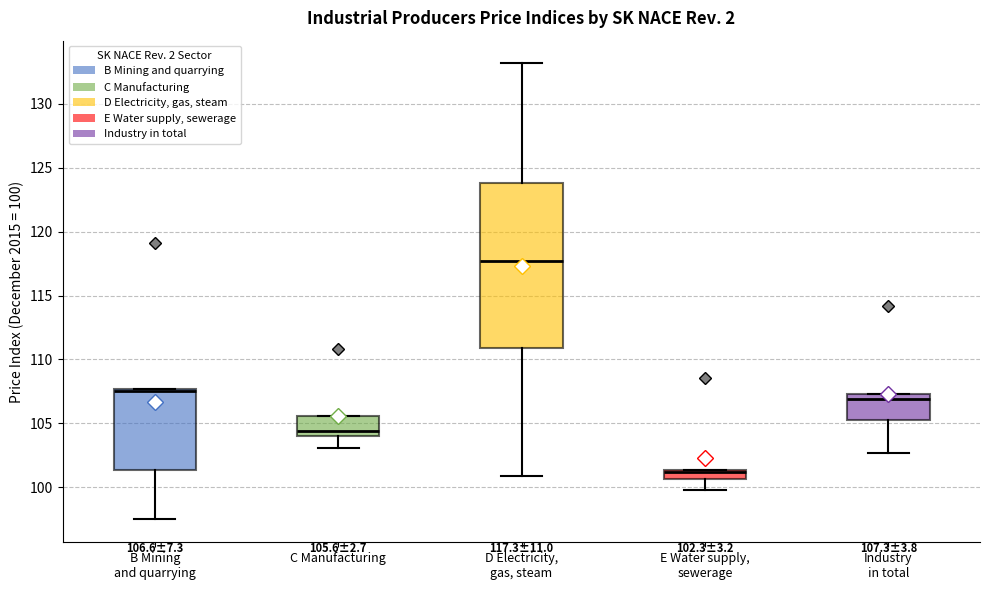

Comparing the boxes themselves (not the whiskers), which one is the tallest?

D Electricity, gas, steam